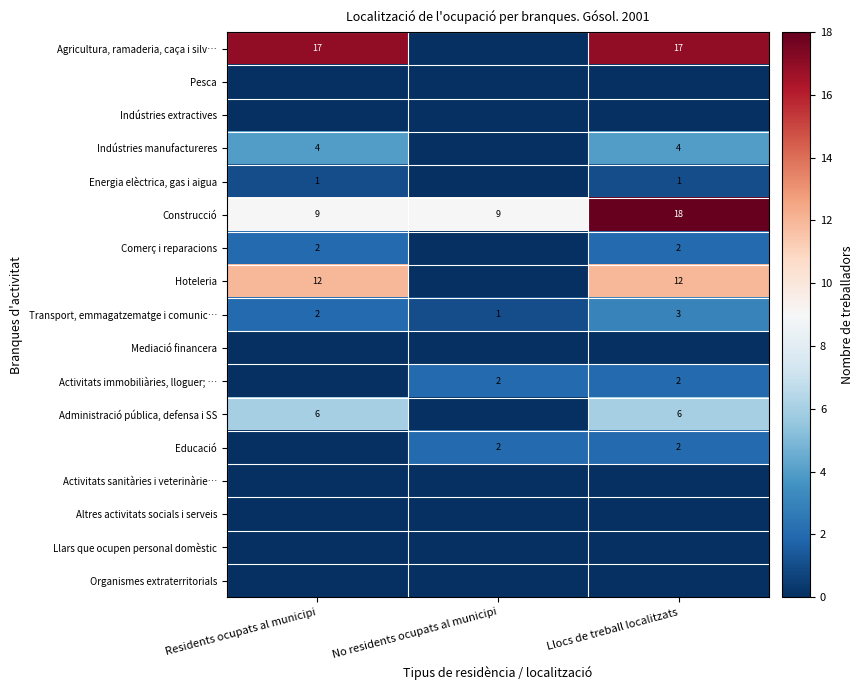

At which category is the sum across all series the highest?

Llocs de treball localitzats